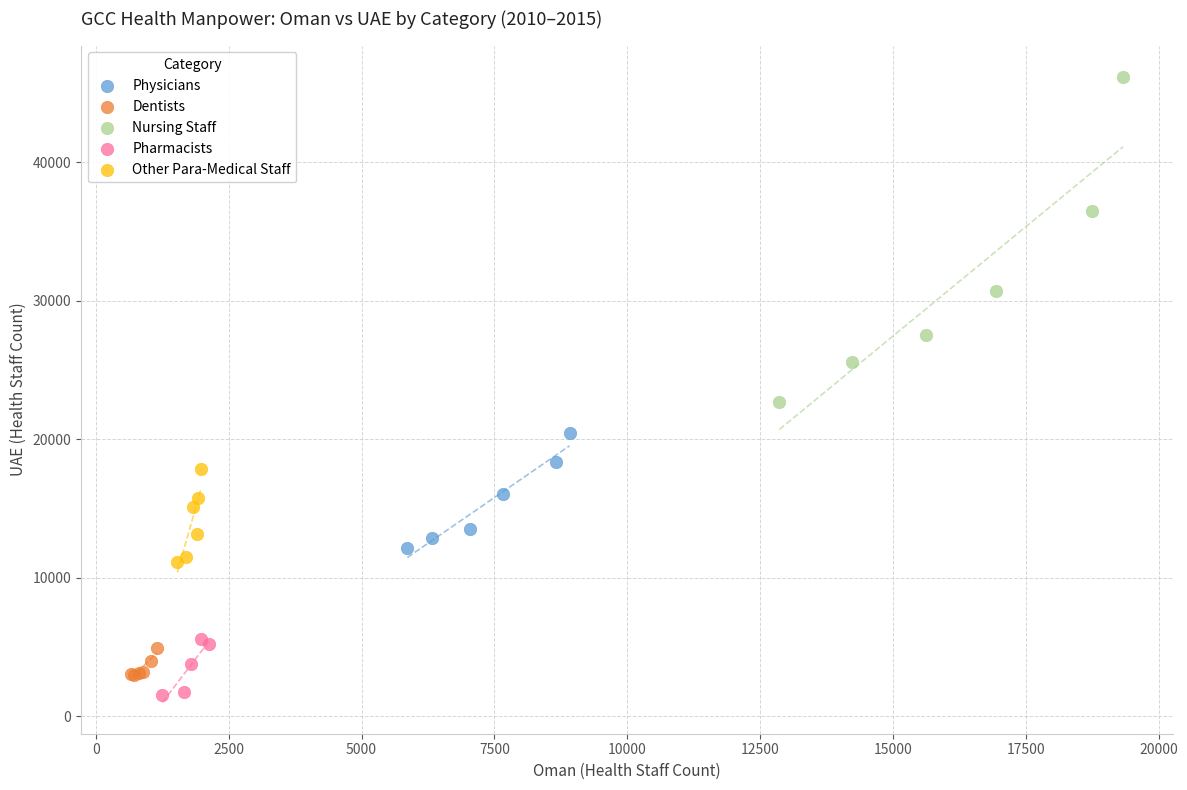

What are all the series names shown in the legend?

Physicians, Dentists, Nursing Staff, Pharmacists, Other Para-Medical Staff